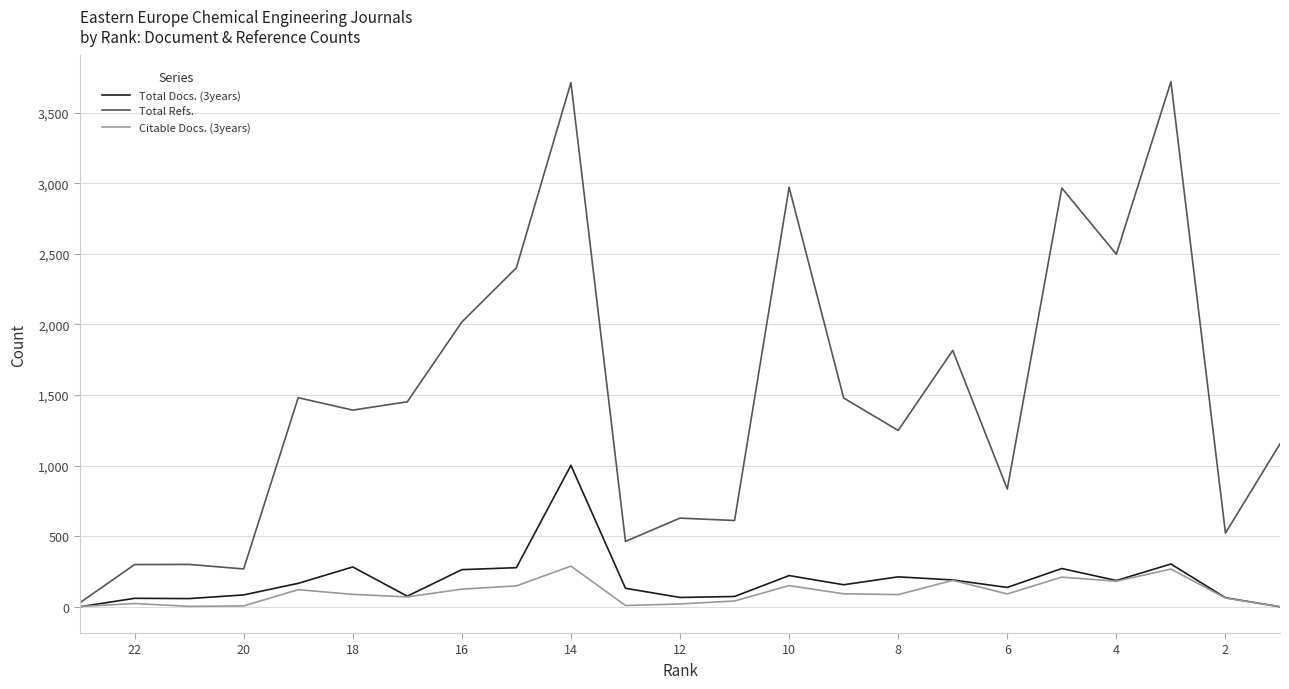

At 18, list the series in order from smallest to largest.

Citable Docs. (3years), Total Docs. (3years), Total Refs.